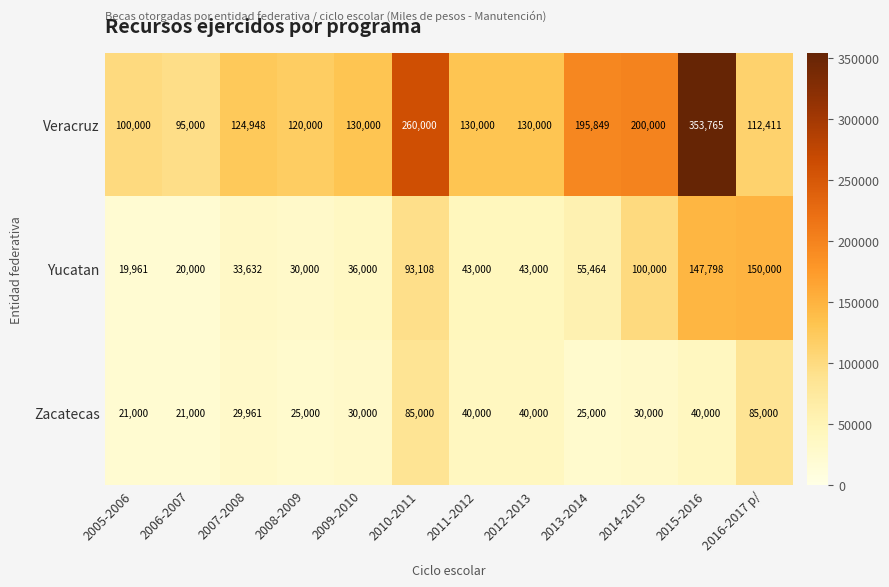

The Yucatan series shows 100000 at 2014-2015. True or false?

True